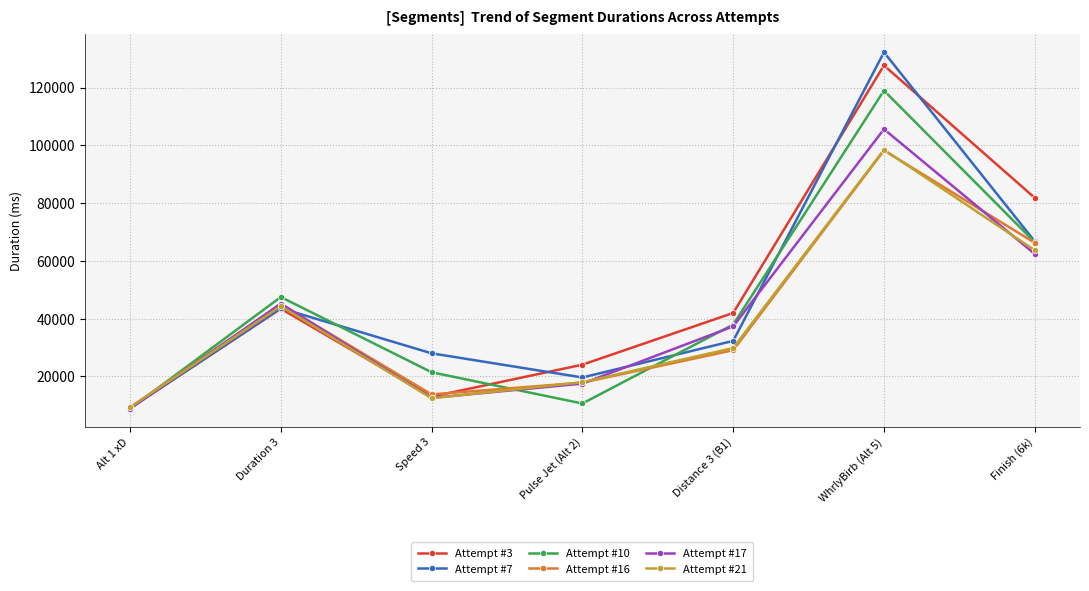

Is it true that Attempt #7 equals 40150 at Speed 3?

False